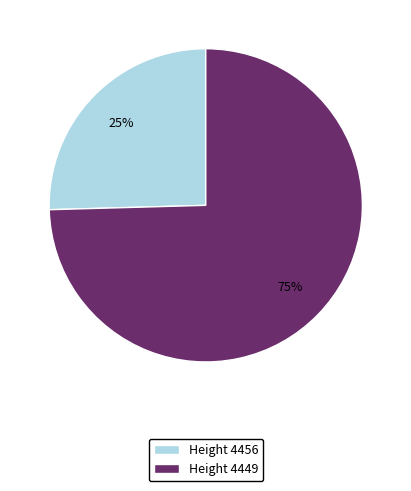

Rank the categories by value from lowest to highest.

Height 4456, Height 4449